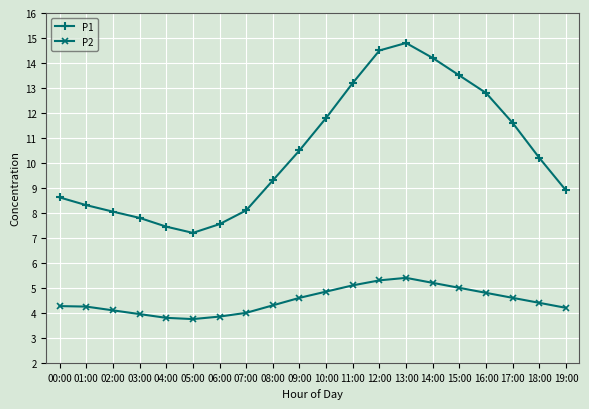

How many interior local valleys does the P1 series have?

1